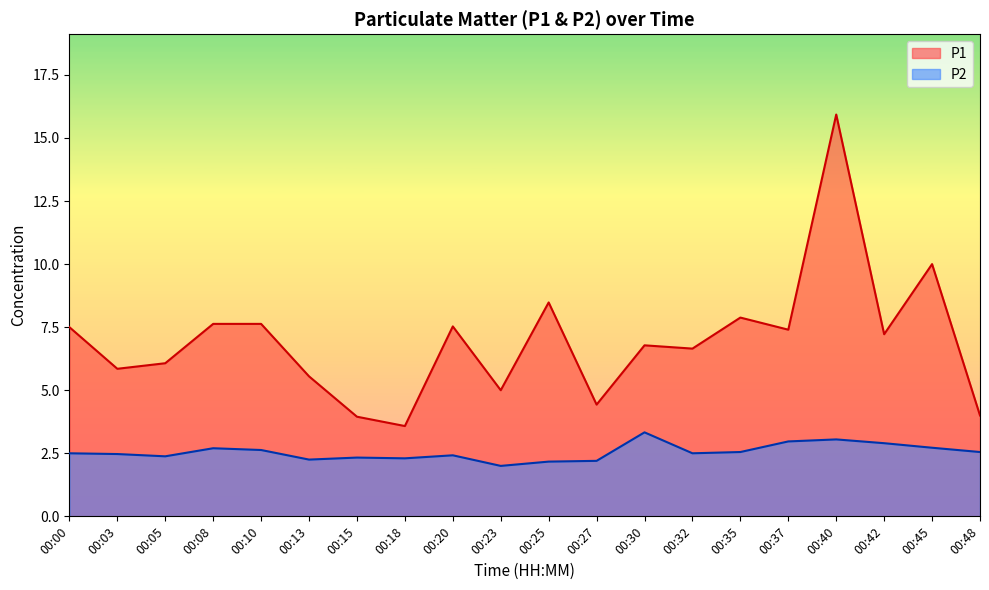

At how many categories does at least one series exceed 3?

20